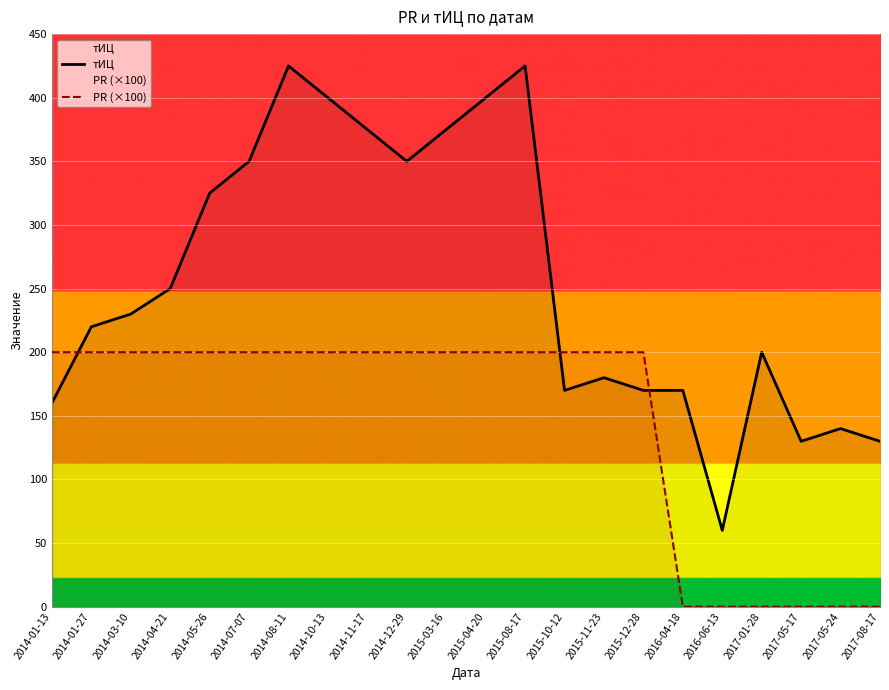

What is the label of the 11th point from the right?

2015-04-20